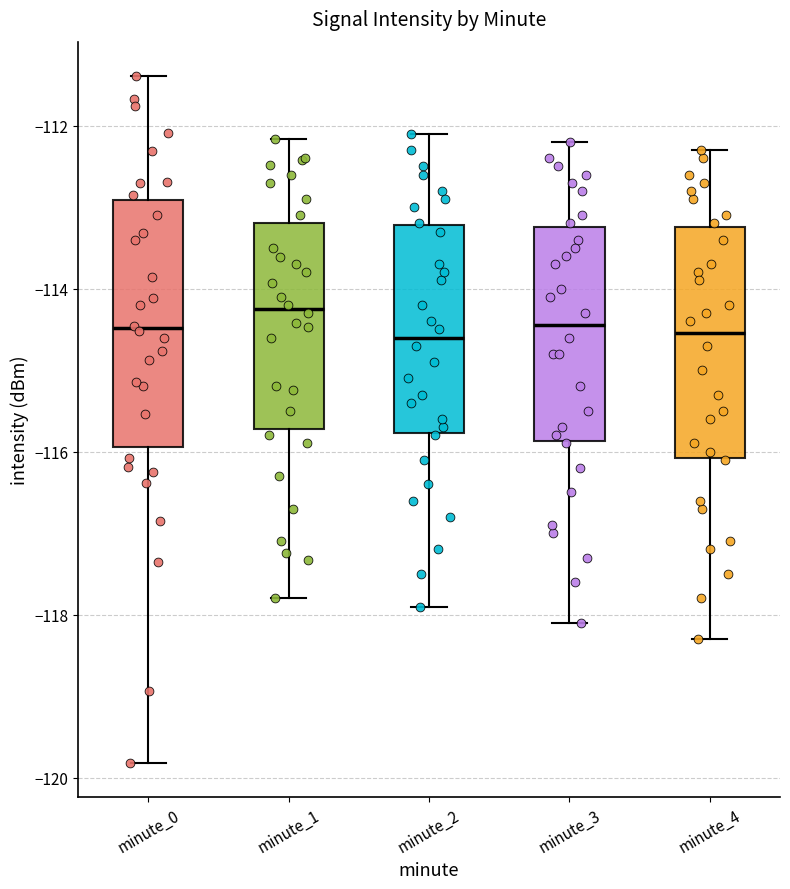

Where is the upper edge of the box for minute_4 on the y-axis? The values are not printed on the chart, so give them approximately, as read against the axis.

-113.2